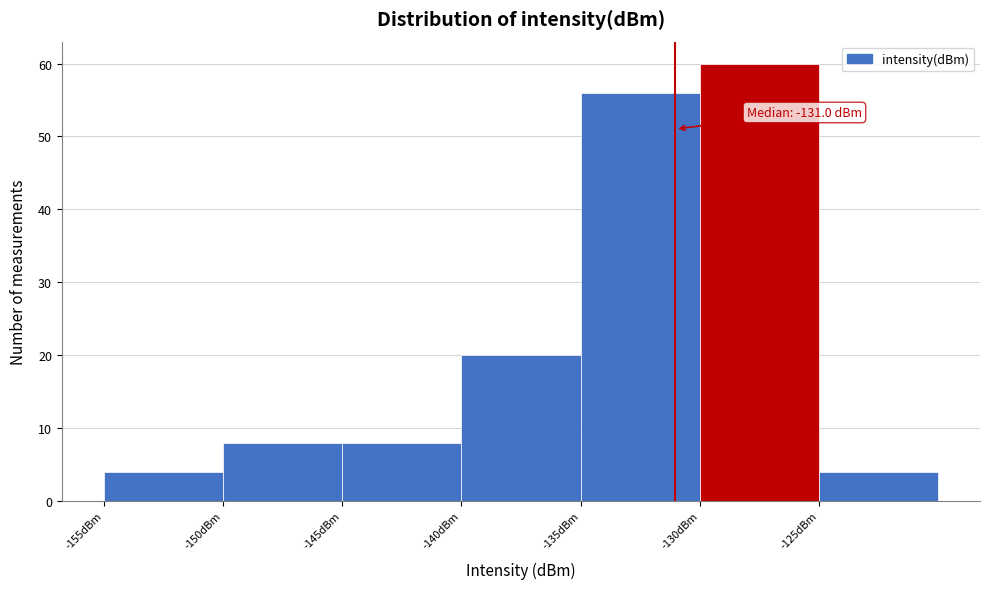

Which range on the x-axis has the tallest bar?

-130 to -125